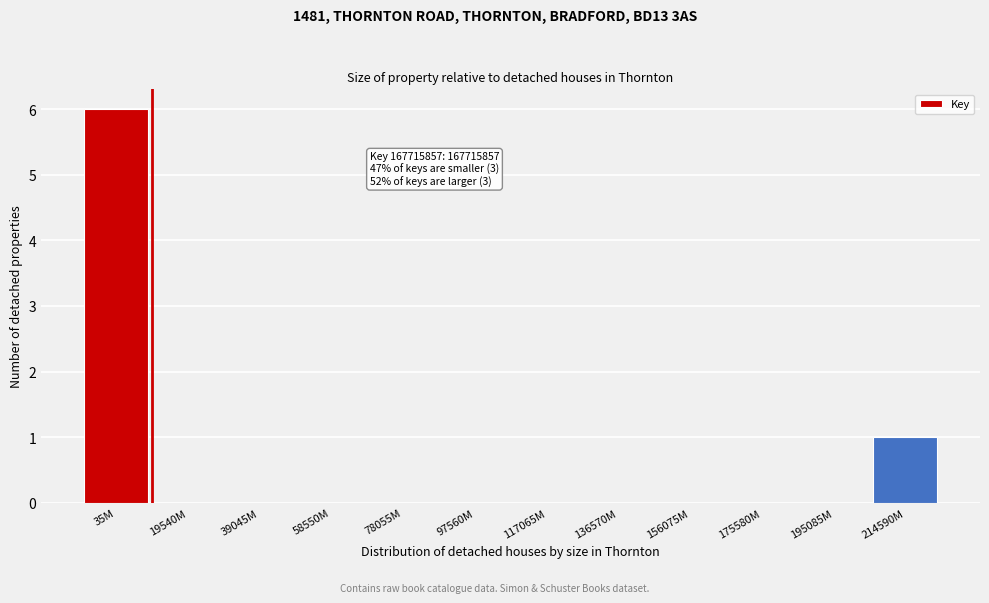

Reading left to right, list all the values displayed in this chart.

35M=6	19540M=0	39045M=0	58550M=0	78055M=0	97560M=0	117065M=0	136570M=0	156075M=0	175580M=0	195085M=0	214590M=1